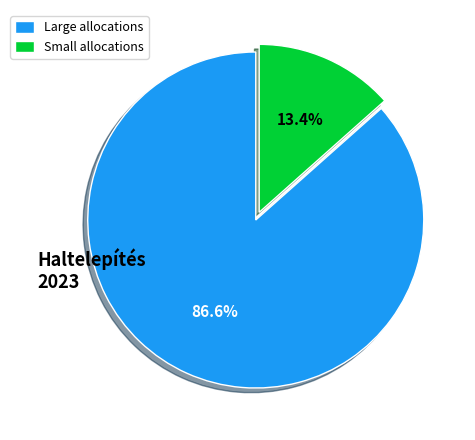

Which category has the biggest portion of the pie?

Large allocations